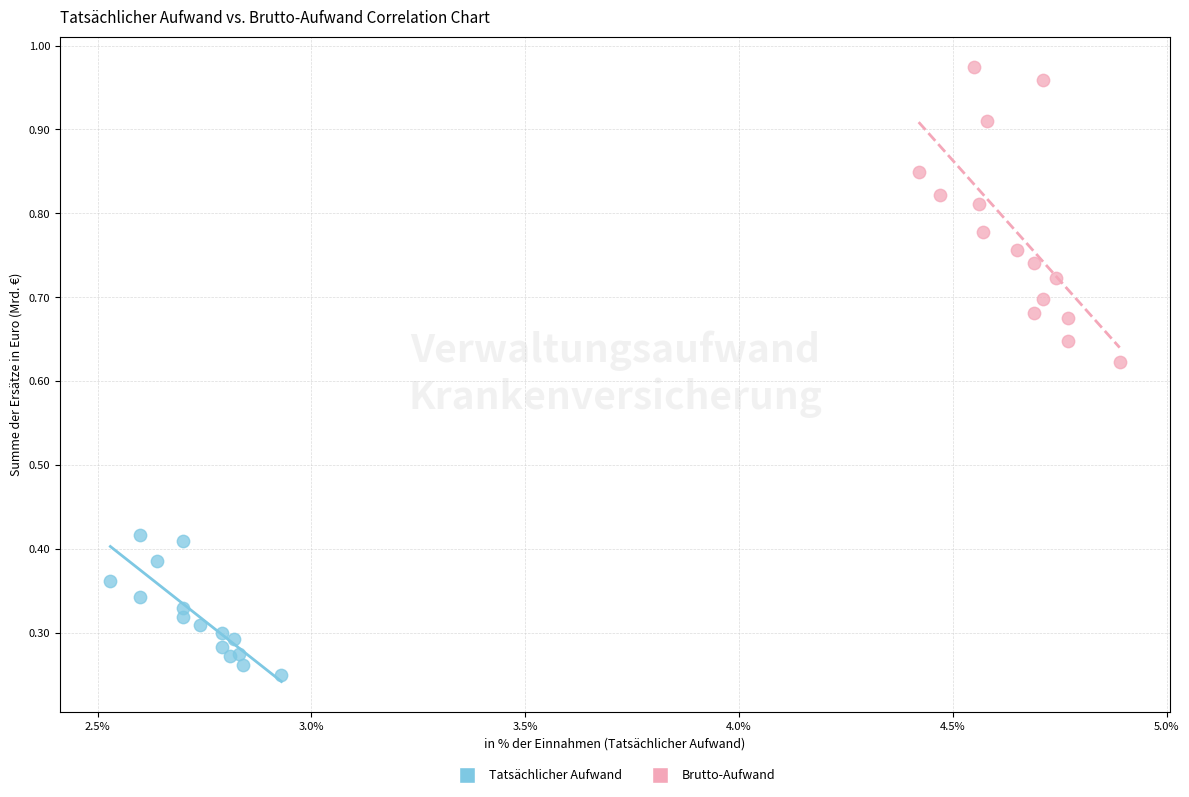

What are all the series names shown in the legend?

Tatsächlicher Aufwand, Brutto-Aufwand